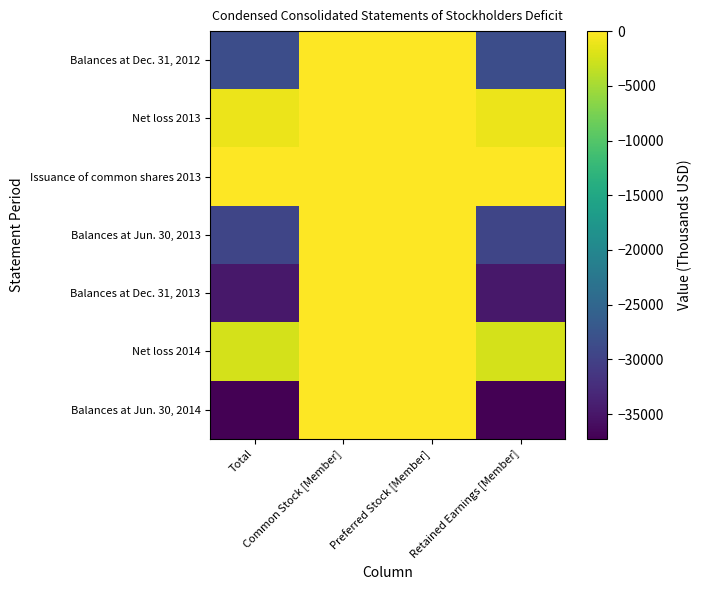

How many categories are shown in the chart?

4